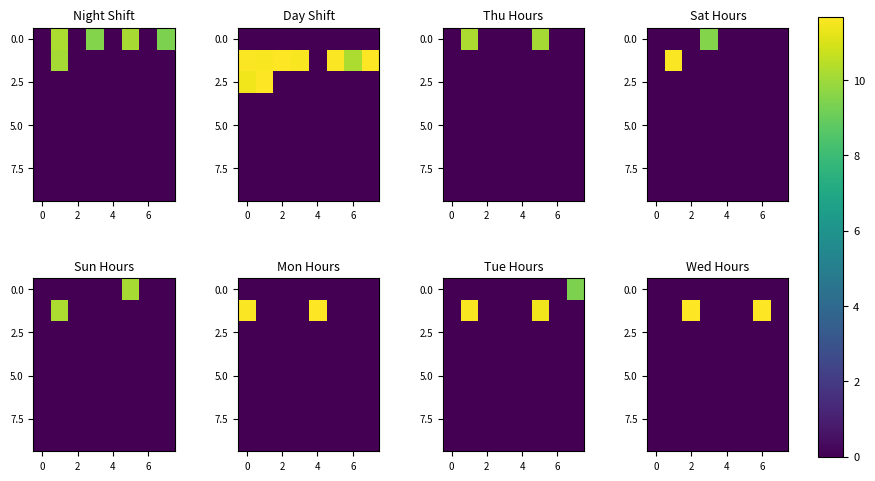

The row_4 series shows 0.0 at 5. True or false?

True